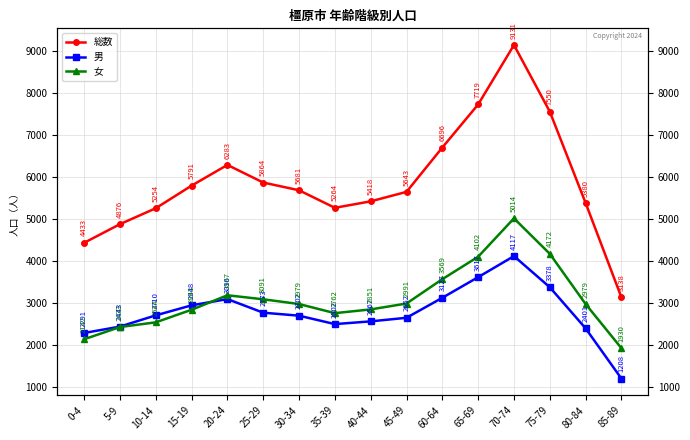

What is the value of the 女 point at the 16th from the left?

1930